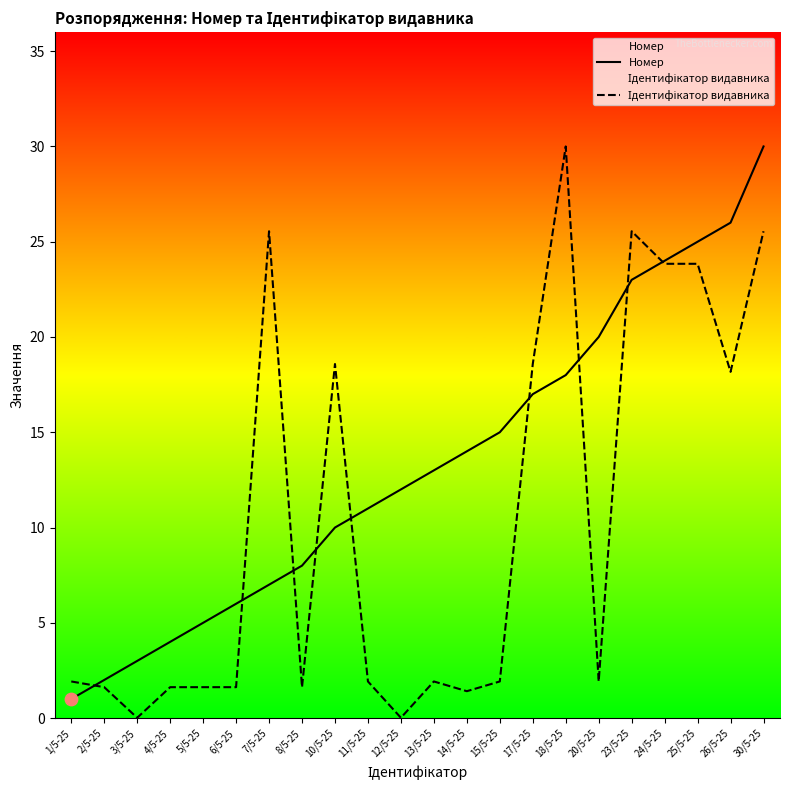

What are all the series names shown in the legend?

Номер, Ідентифікатор видавника